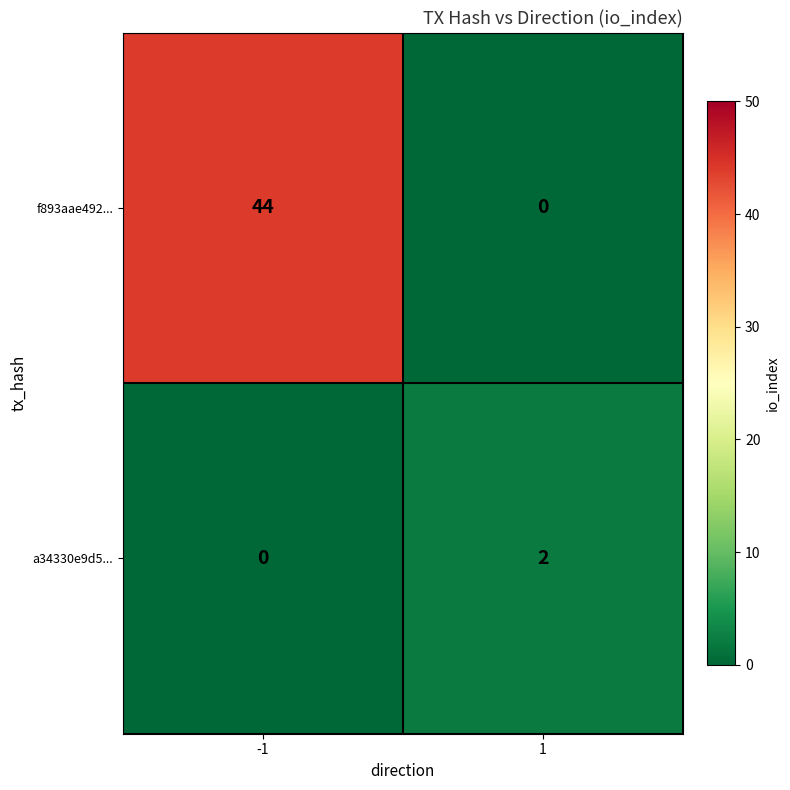

Reading left to right, list all the values displayed in this chart.

f893aae492...: -1=44	1=0
a34330e9d5...: -1=0	1=2